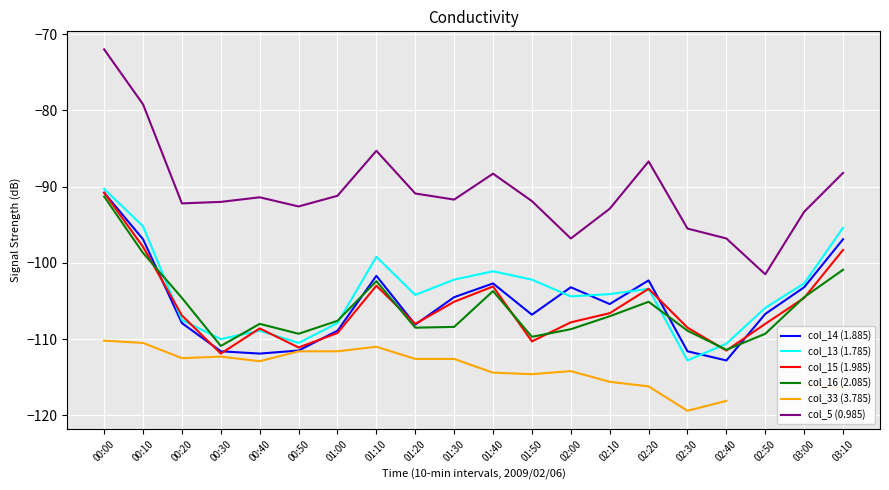

At which category is the sum across all series the highest?

00:00